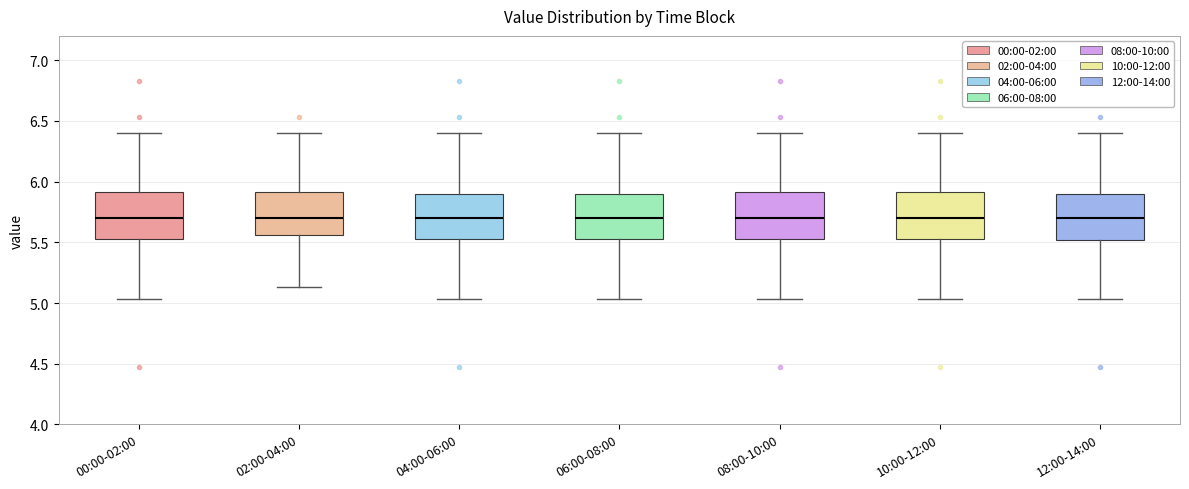

Where does the median line of the box for 12:00-14:00 sit on the y-axis? The values are not printed on the chart, so give them approximately, as read against the axis.

5.70